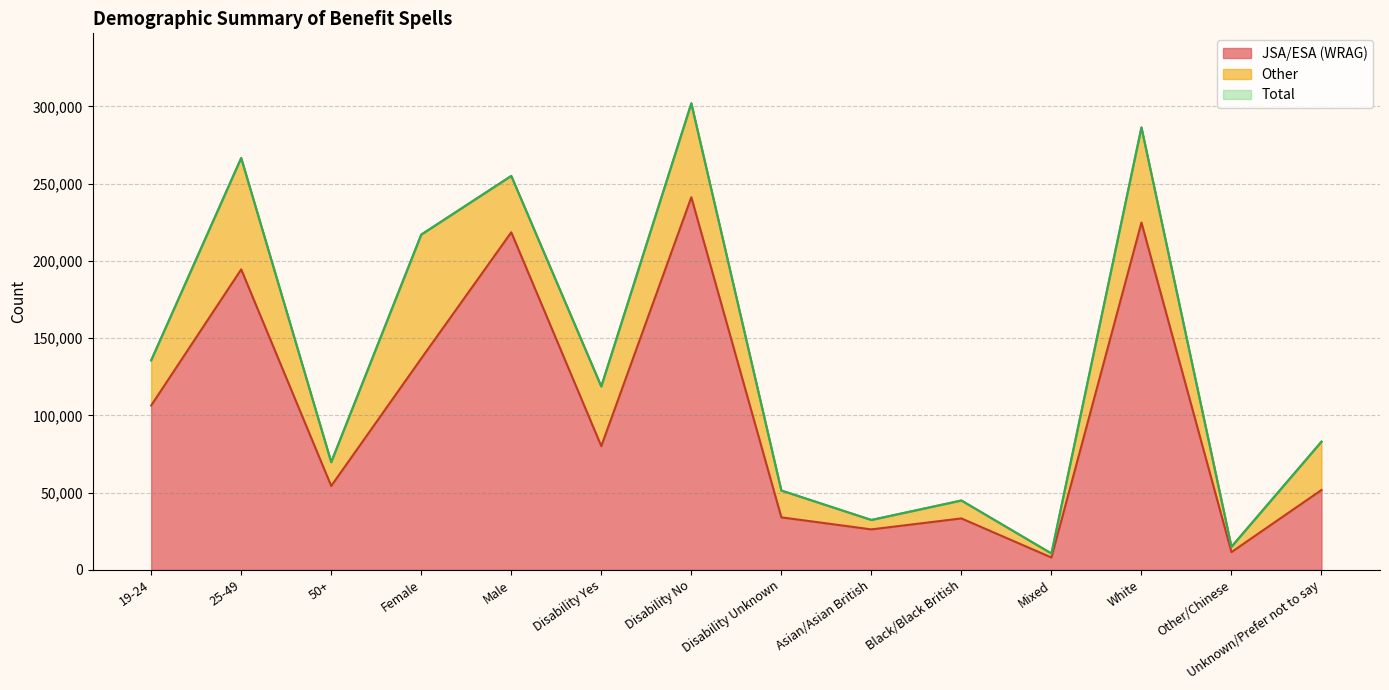

What is the maximum value shown in the chart?

302000